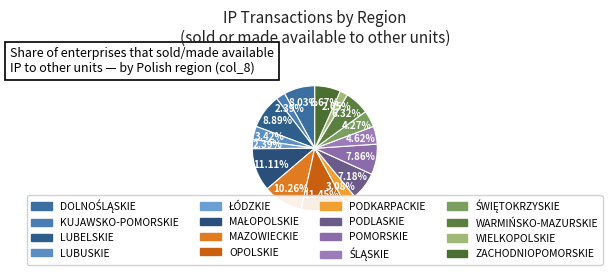

Which category has the biggest portion of the pie?

OPOLSKIE